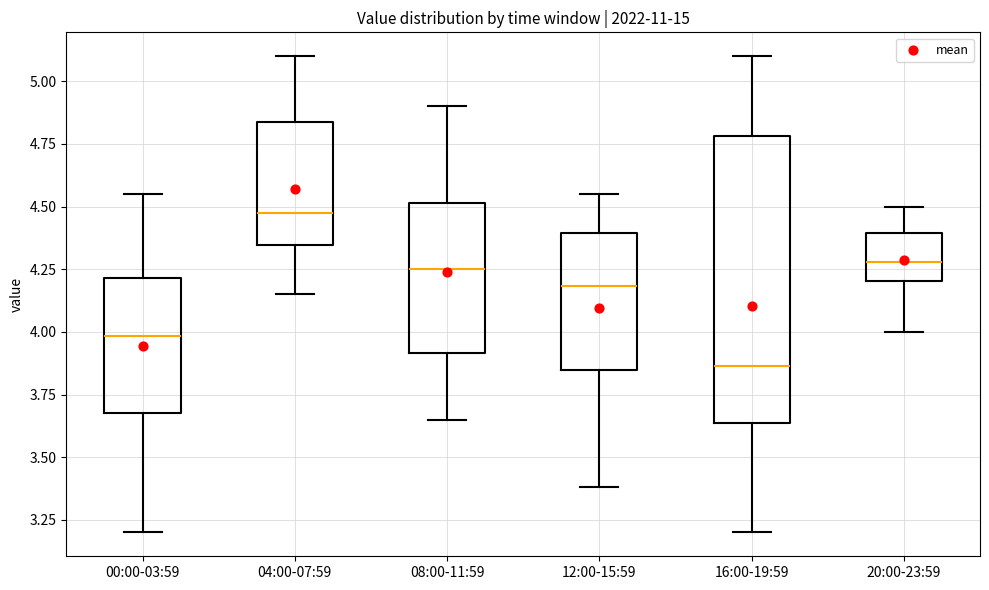

Which box has the highest median line?

04:00-07:59